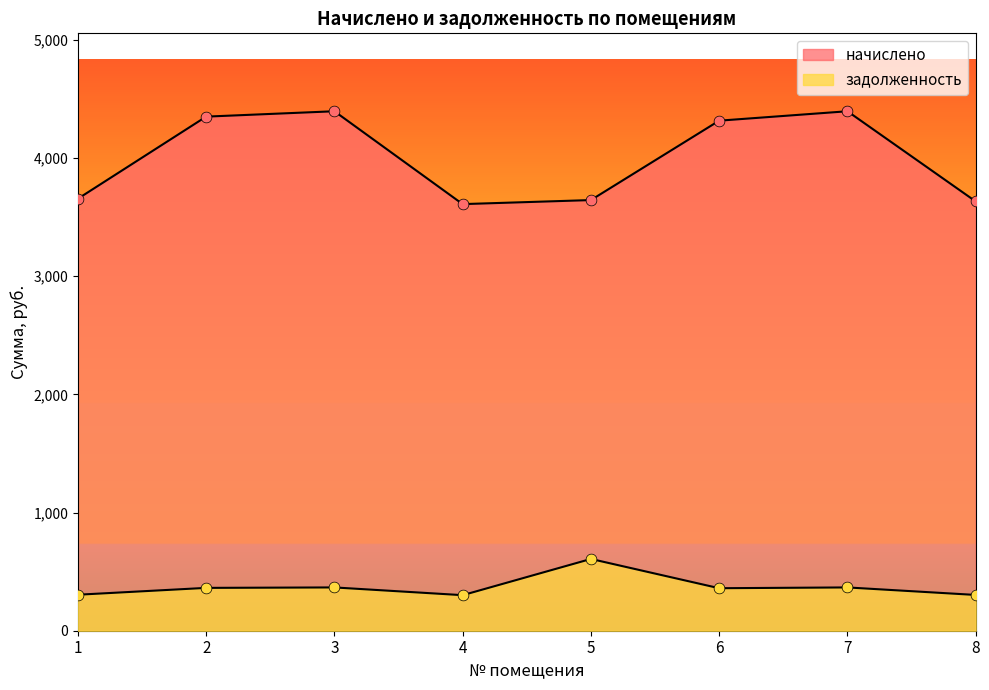

Which series reaches the minimum Y coordinate?

задолженность